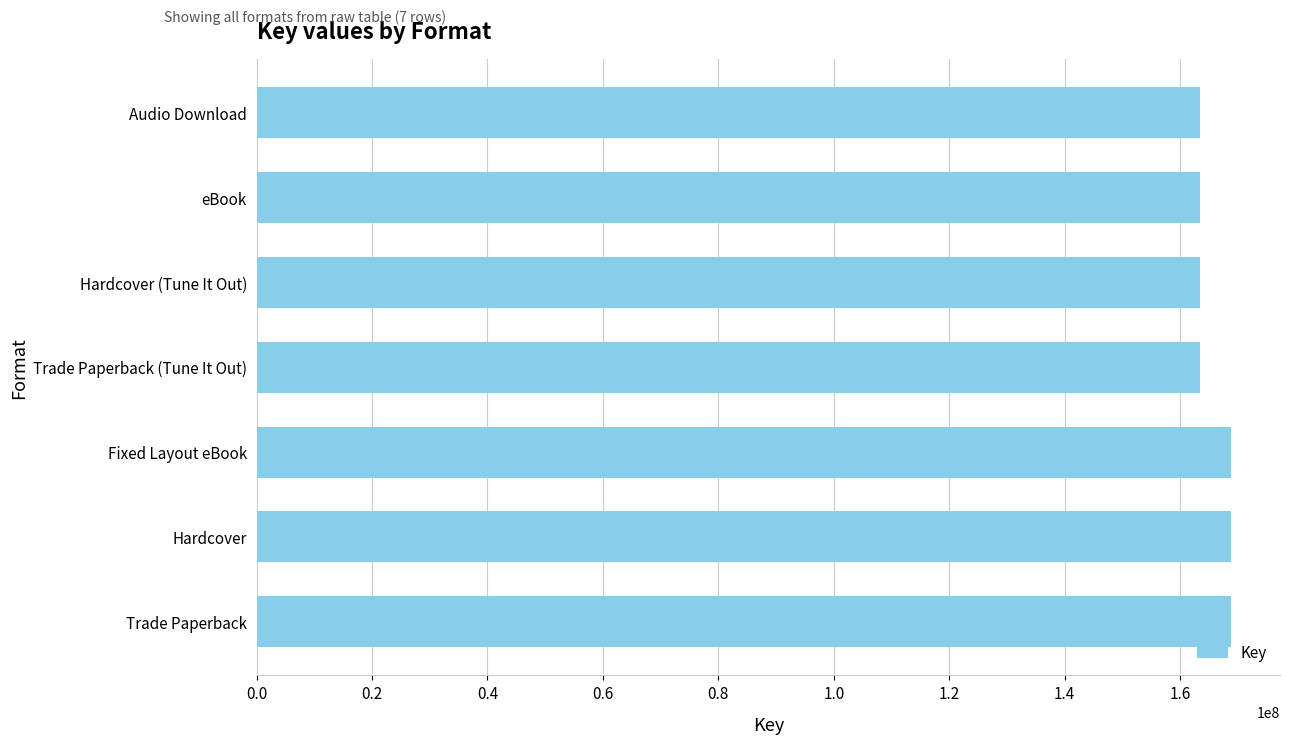

What is the smallest value displayed?

163442704